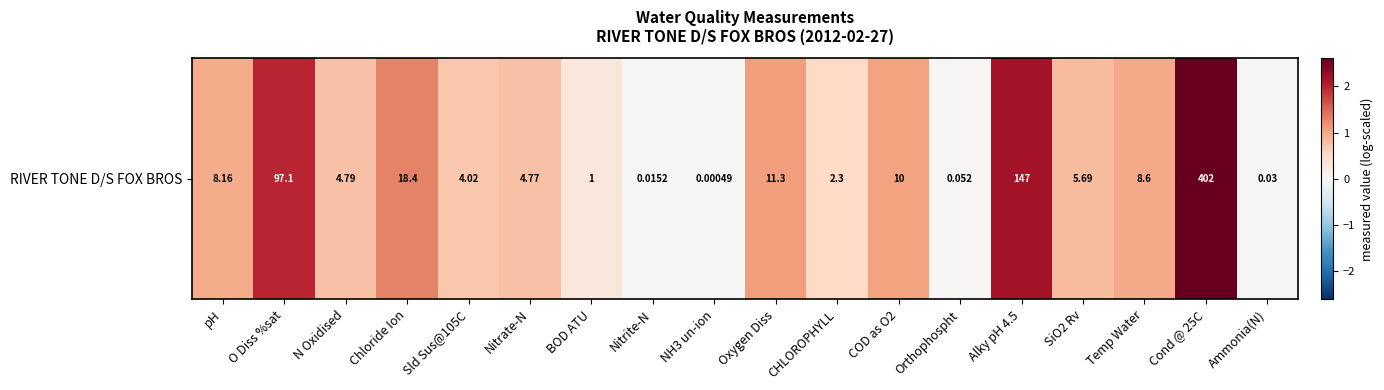

Rank the categories by value from highest to lowest.

Cond @ 25C, Alky pH 4.5, O Diss %sat, Chloride Ion, Oxygen Diss, COD as O2, Temp Water, pH, SiO2 Rv, N Oxidised, Nitrate-N, Sld Sus@105C, CHLOROPHYLL, BOD ATU, Orthophospht, Ammonia(N), Nitrite-N, NH3 un-ion